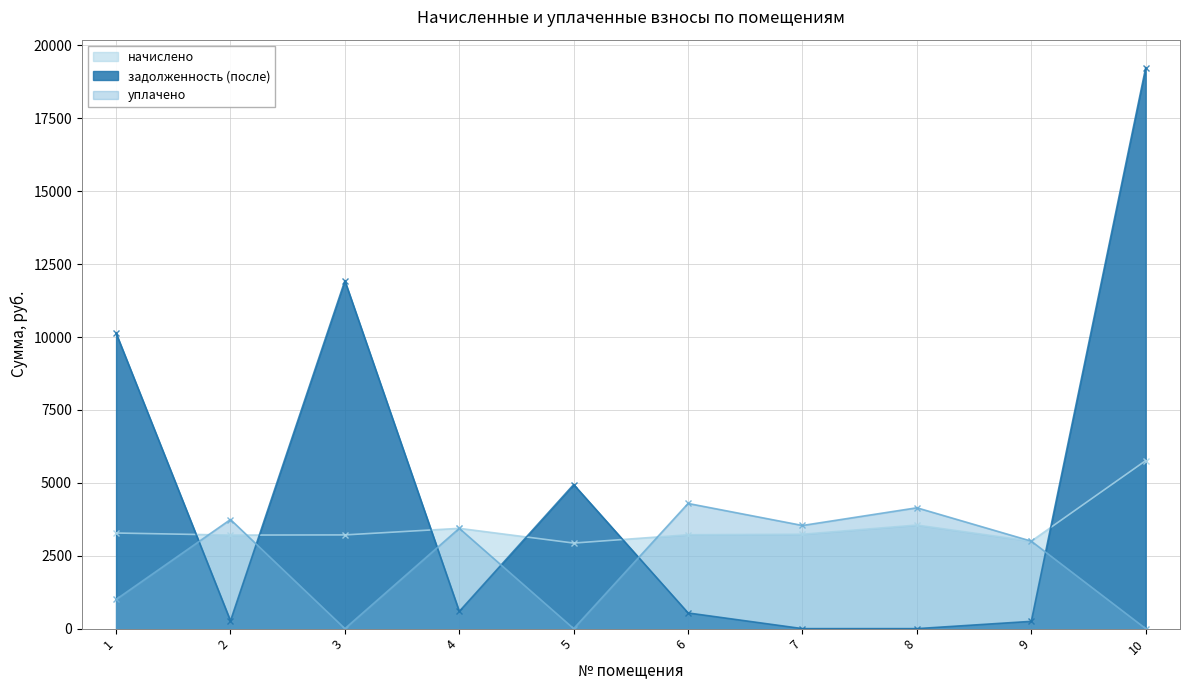

What is the value of the задолженность (после) point at the 6th from the left?

537.8